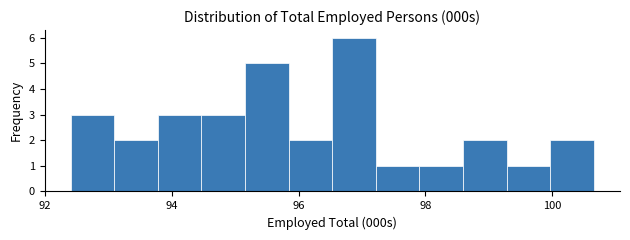

Around what value on the x-axis is the tallest bar? Give the approximate position of its centre, as read against the axis.

96.8